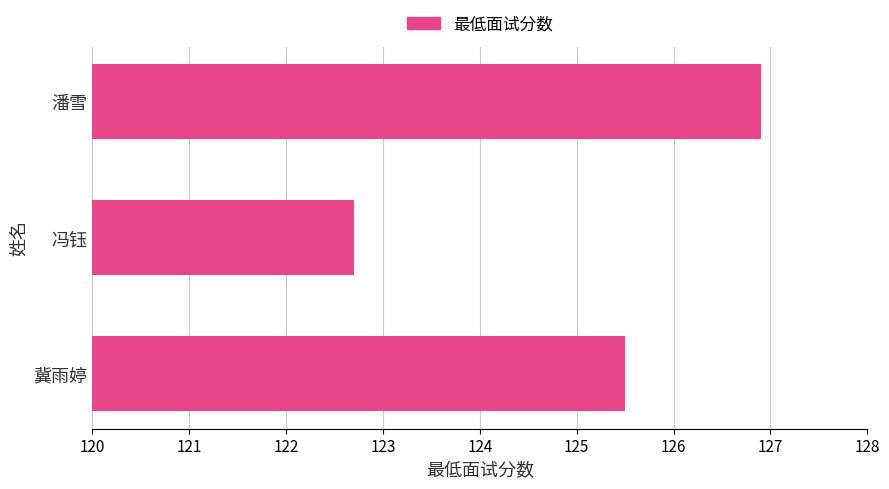

Between 冯钰 and 冀雨婷, which is larger?

冀雨婷